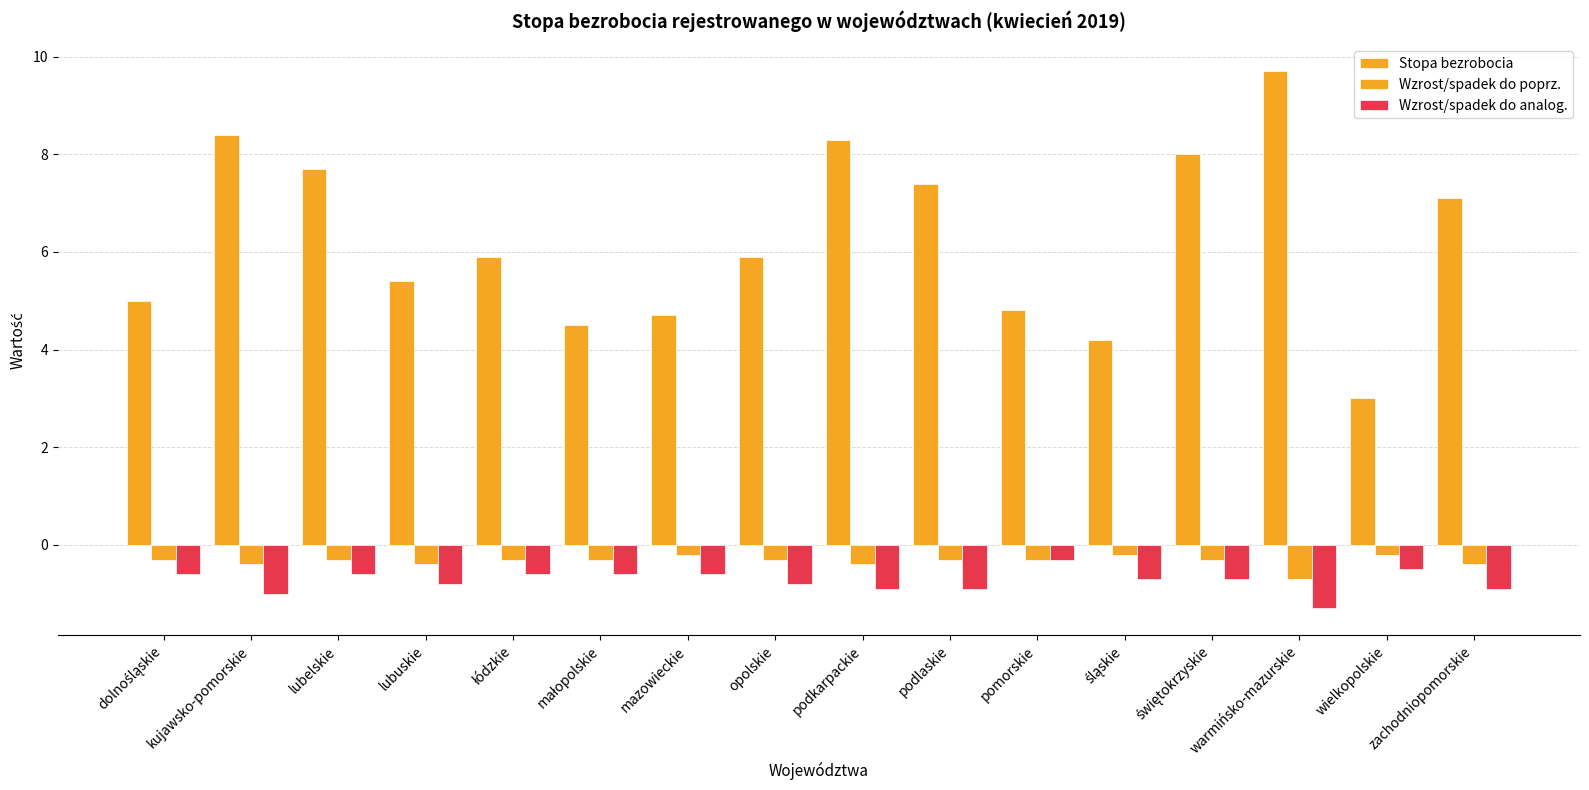

True or false: Wzrost/spadek do analog. has a value of -0.5 at wielkopolskie.

True